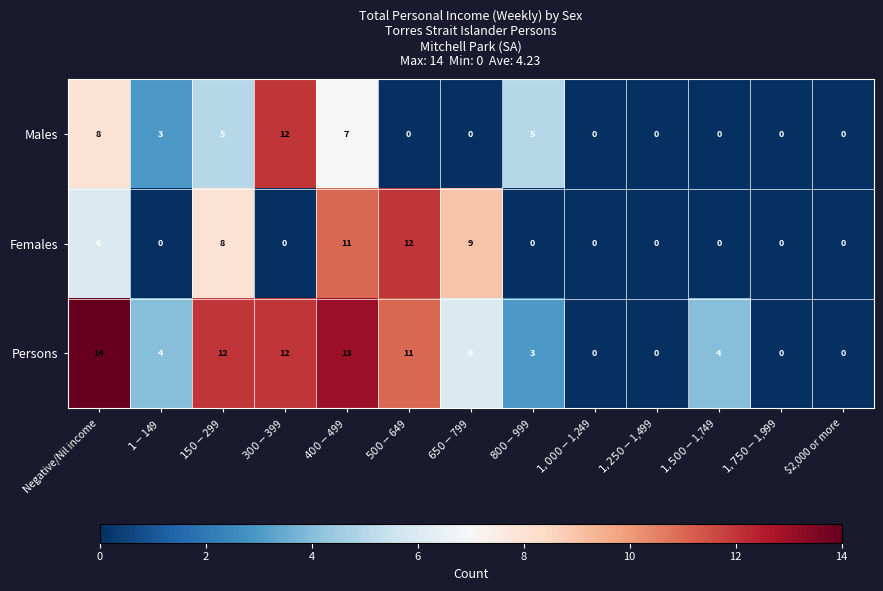

At how many categories does at least one series exceed 6?

6